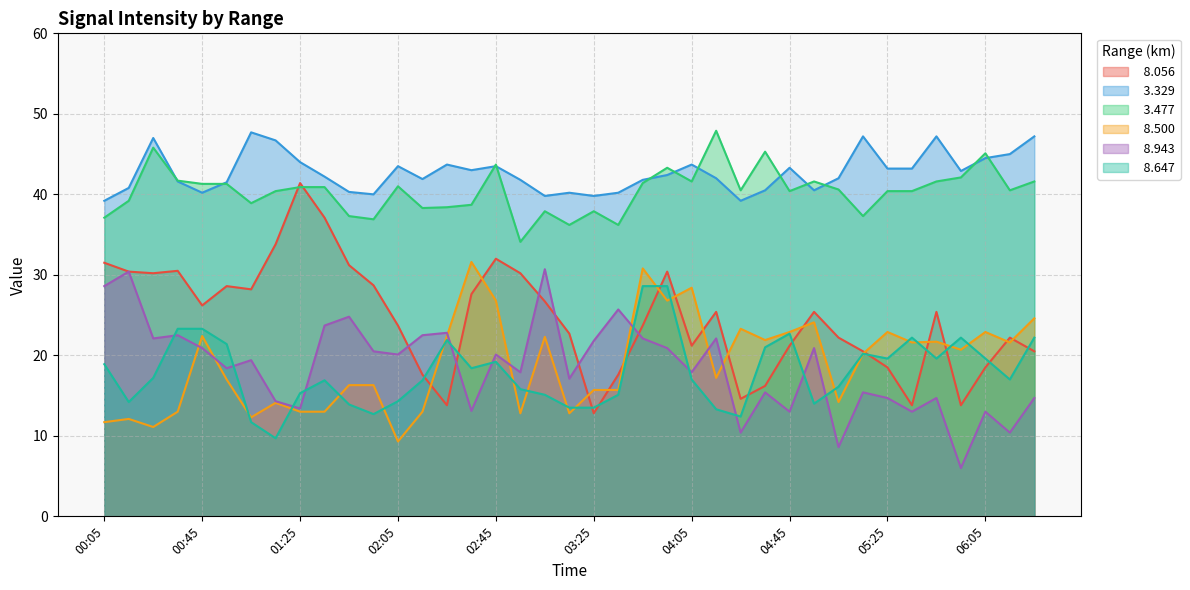

Does the chart display data point markers on the line(s)?

No